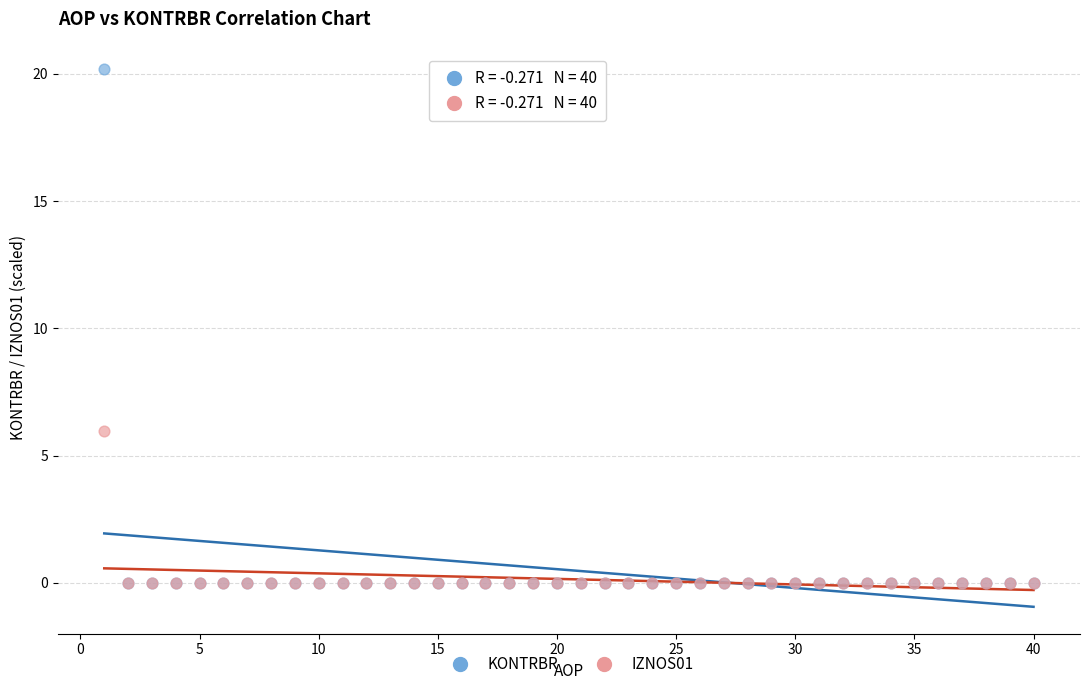

What are all the series names shown in the legend?

KONTRBR, IZNOS01